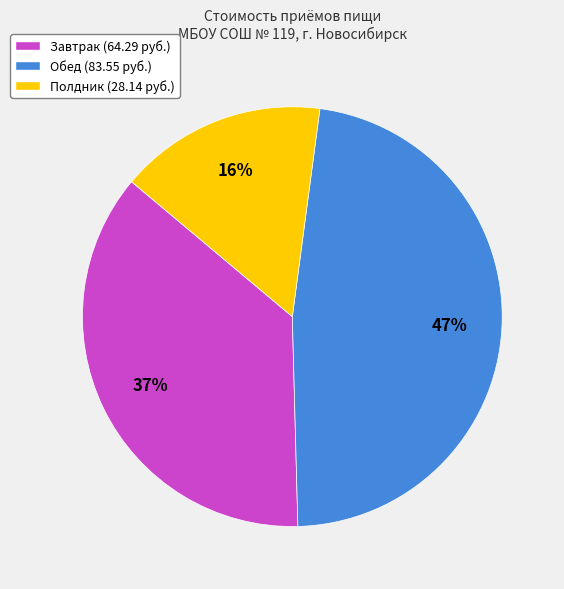

What is the smallest slice in the pie chart?

Полдник